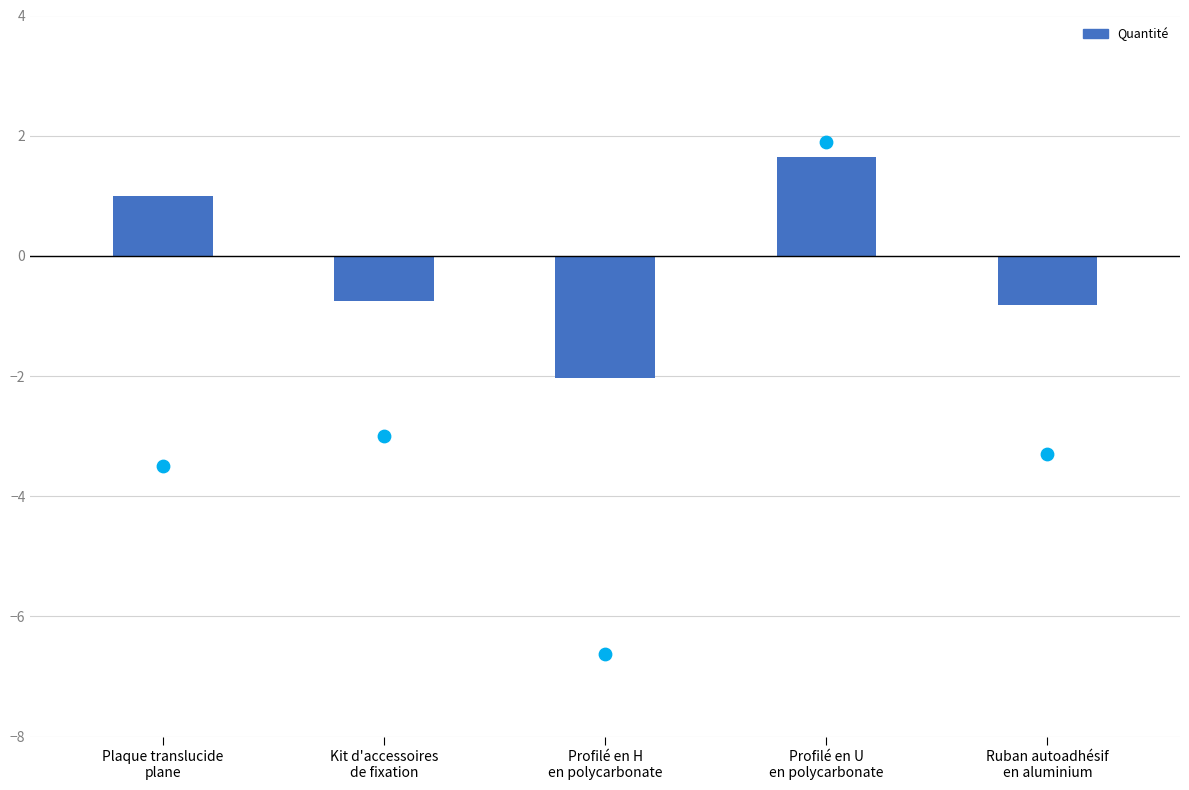

Which series contains the lowest Y value?

Quantité (scatter)